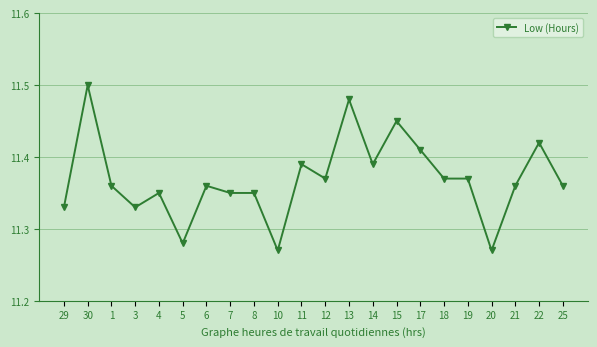

Which category has the highest value across all series?

30